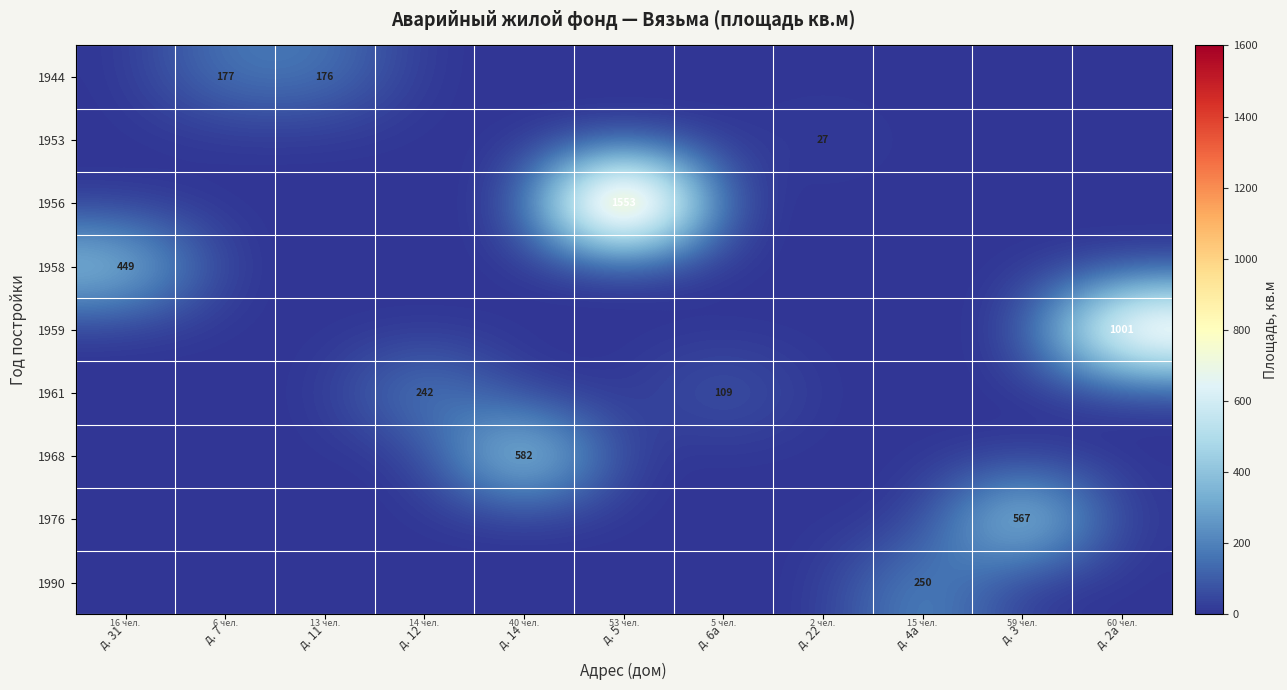

At which category is the sum across all series the highest?

д. 5